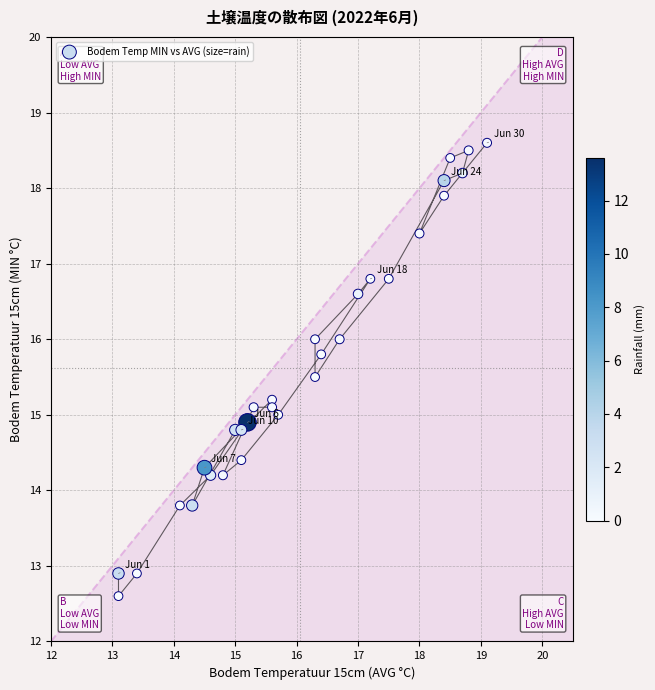

What is the range of X values (max minus min)?

6.0